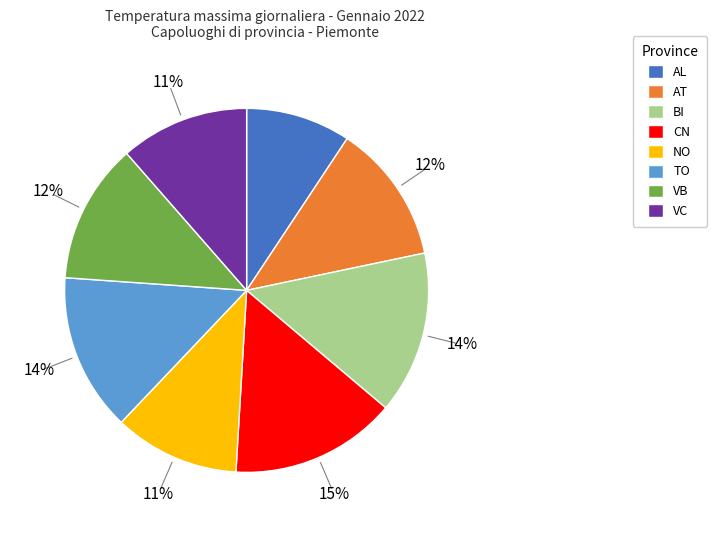

To the nearest percent, what is the difference between the TO and VB slice percentages?

2%